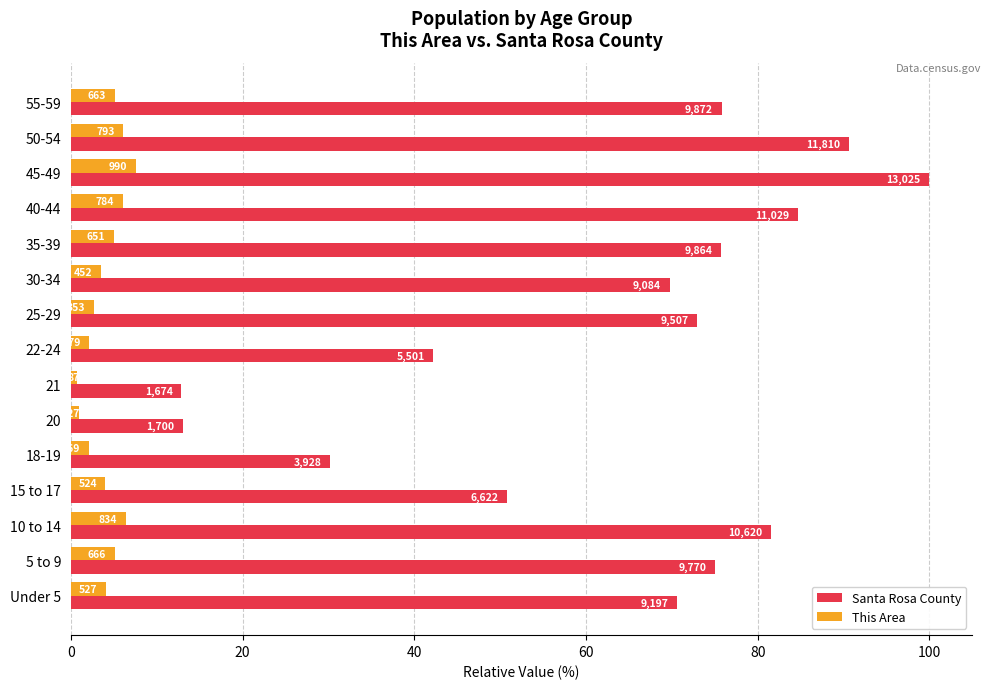

What are all the series names shown in the legend?

Santa Rosa County, This Area